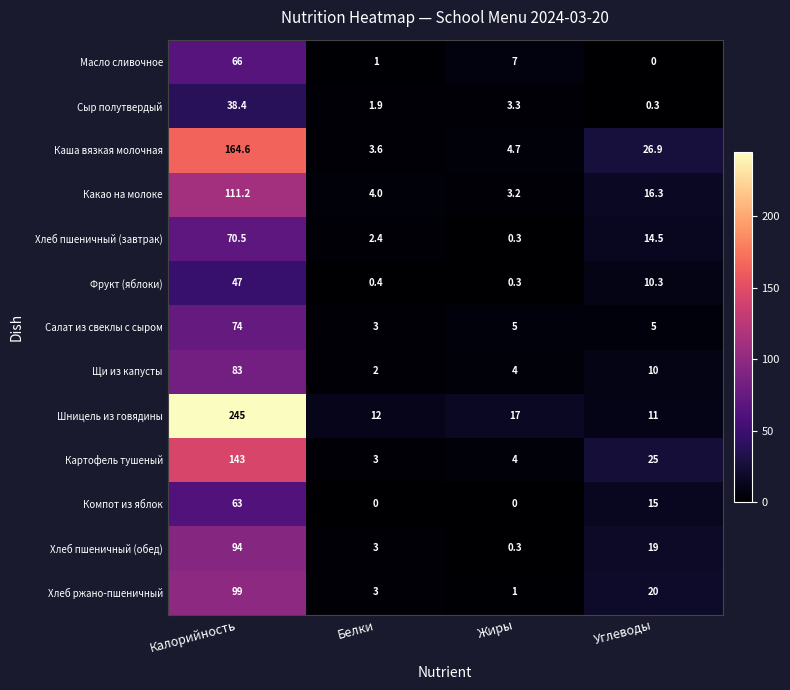

At how many categories does at least one series exceed 9?

4